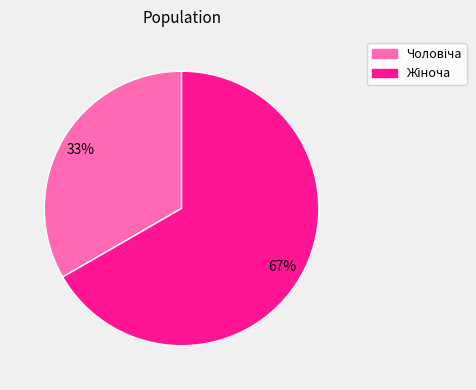

Is there any slice that represents more than half of the pie?

Yes